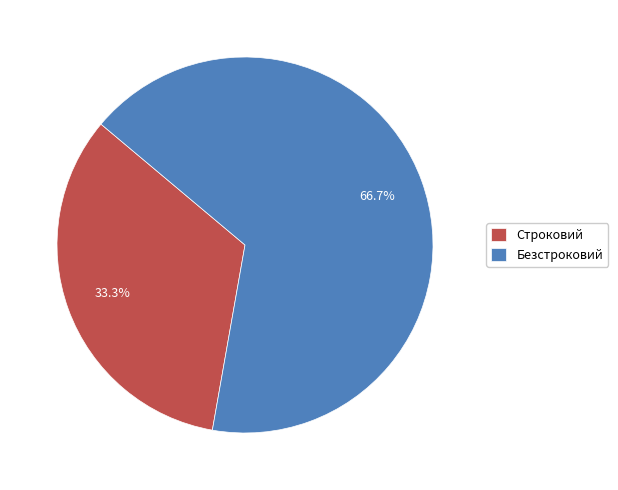

Combined, do Безстроковий and Строковий account for over 50%?

Yes